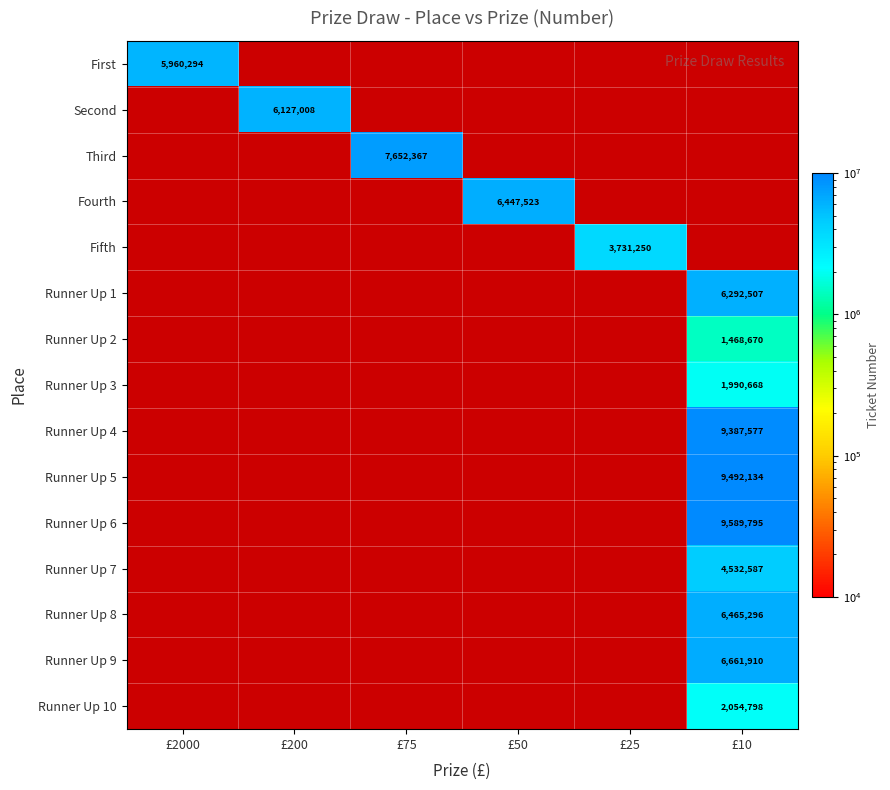

At which category is the sum across all series the highest?

£10